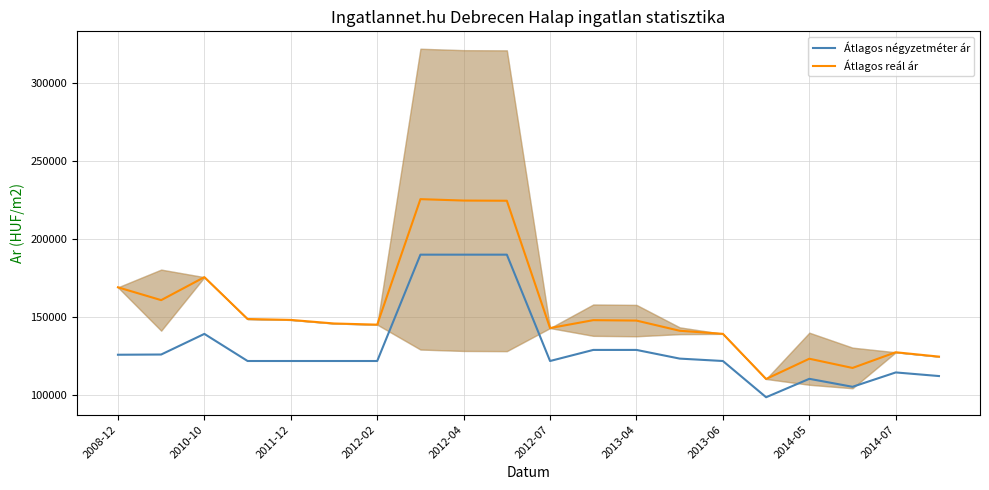

Which category has the lowest value in the Átlagos négyzetméter ár series?

15